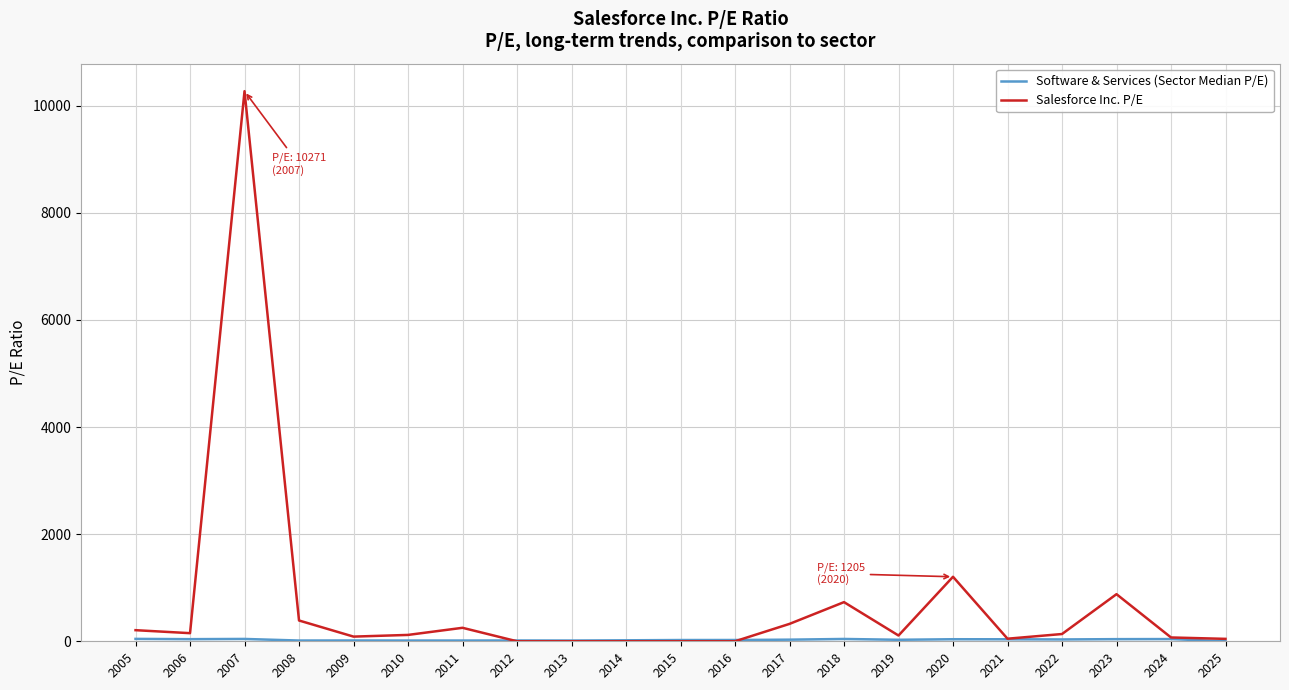

Where is Salesforce Inc. P/E nearest to the value 5135?

2020